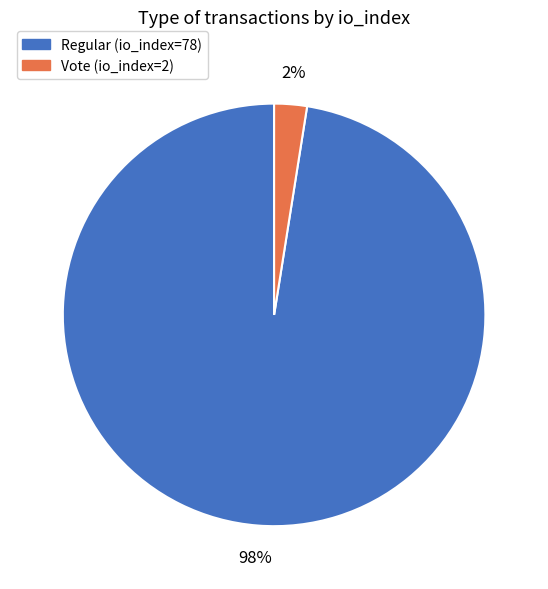

Which slice is the largest?

Regular (io_index=78)